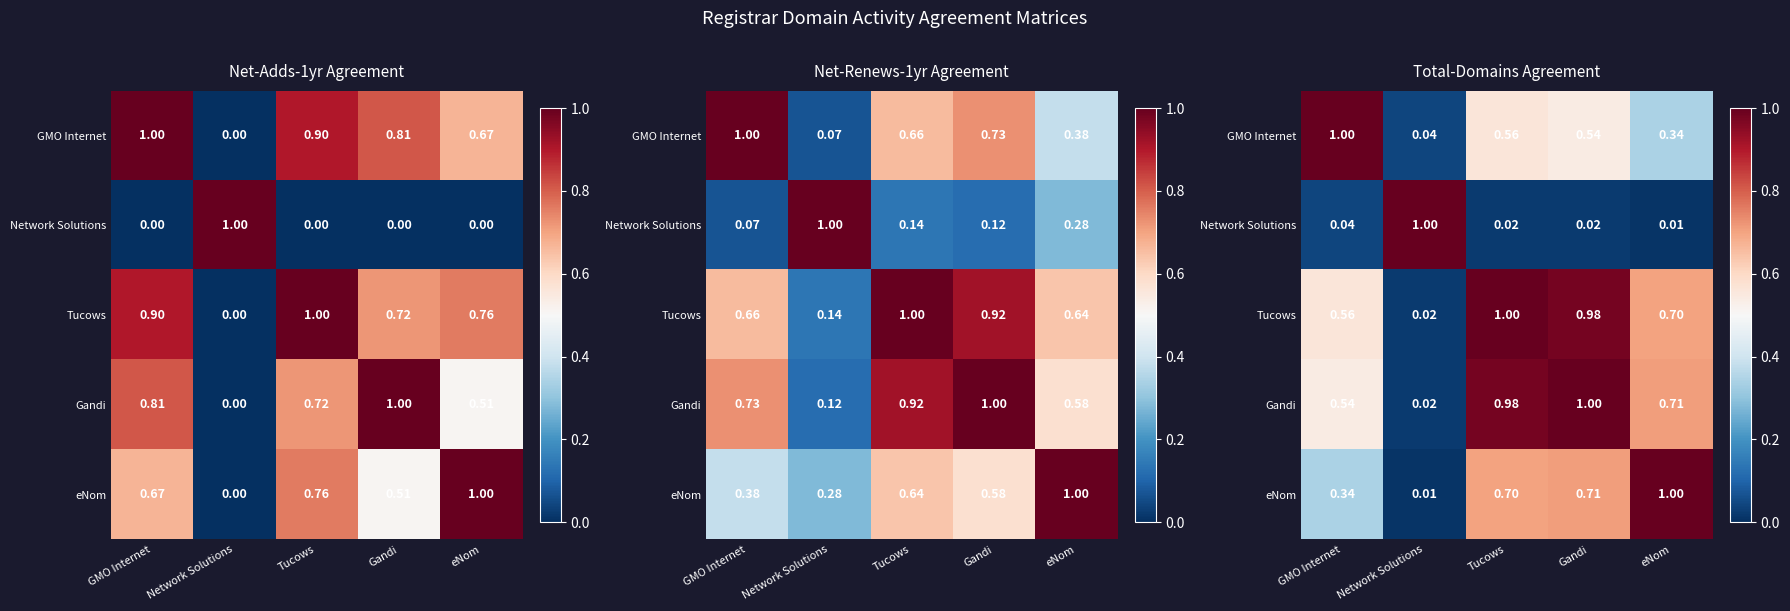

What is the difference between the second highest and minimum values in the eNom series?

0.7